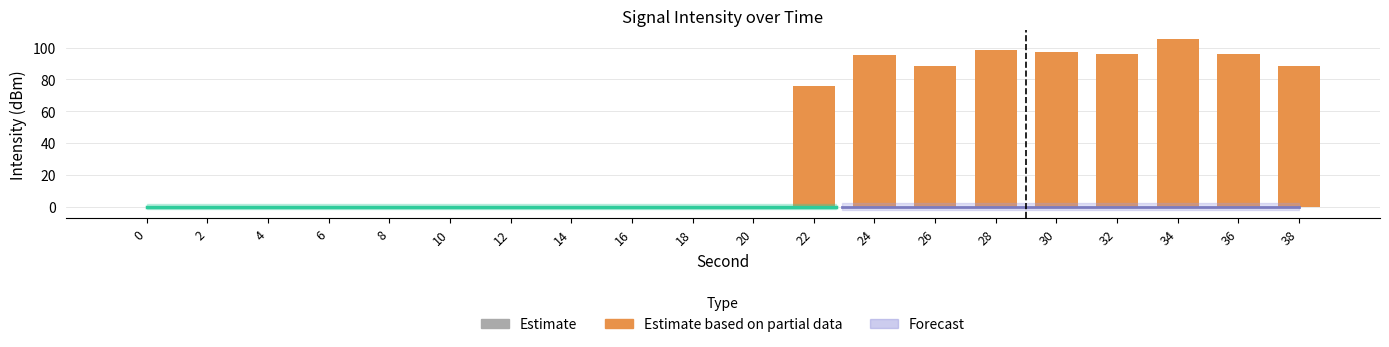

The value at 12 is 0.0. True or false?

True